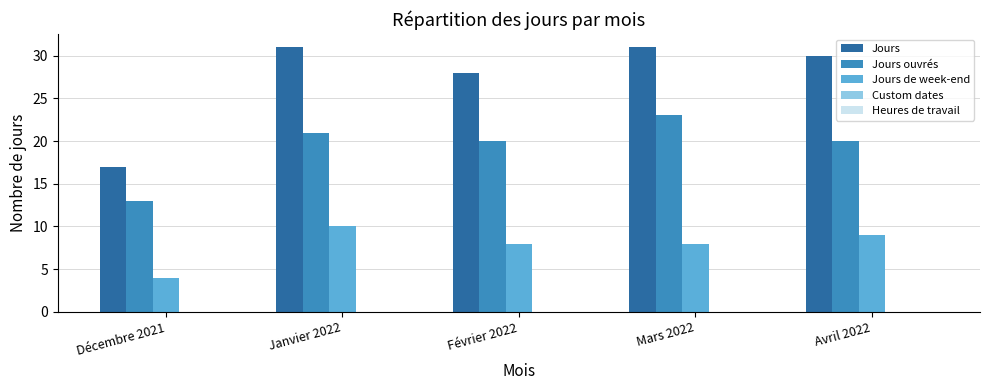

What is the total value across all series at Avril 2022?

59